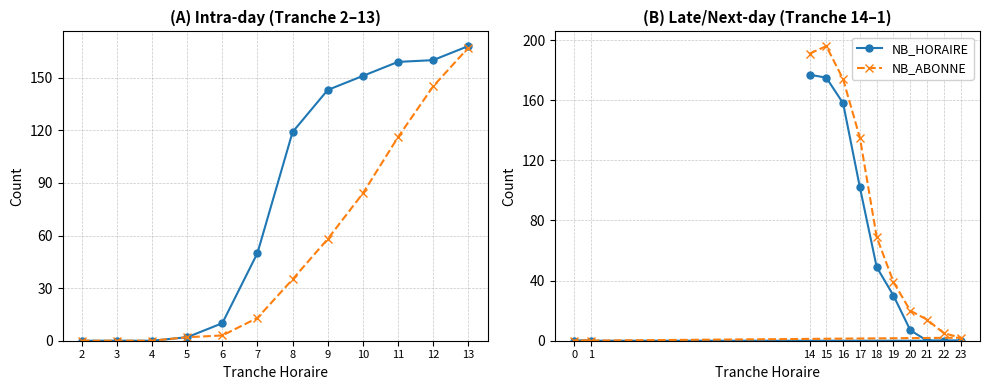

True or false: NB_HORAIRE and NB_ABONNE intersect in this chart.

False